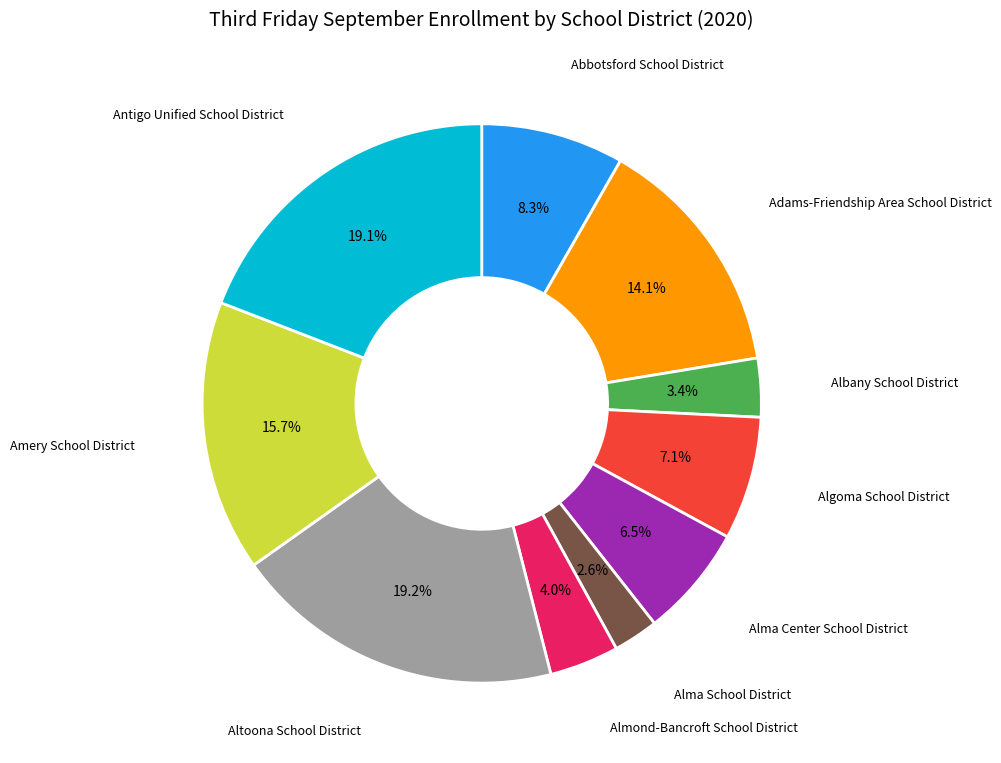

Does any single category account for the majority?

No